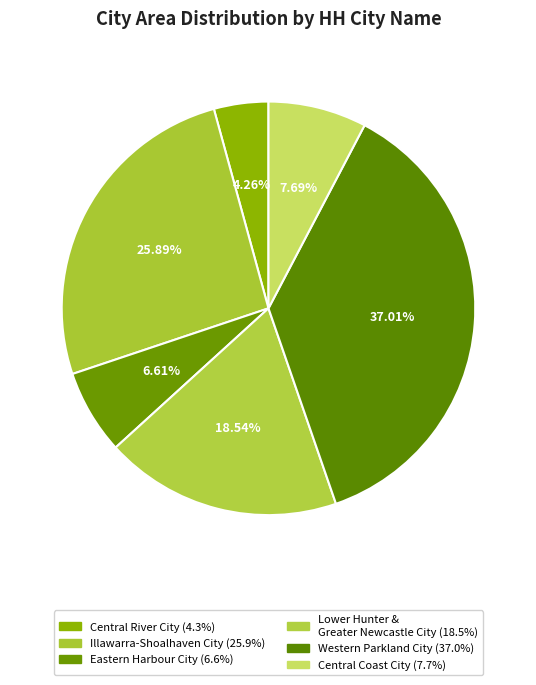

Which category has the biggest portion of the pie?

Western Parkland City